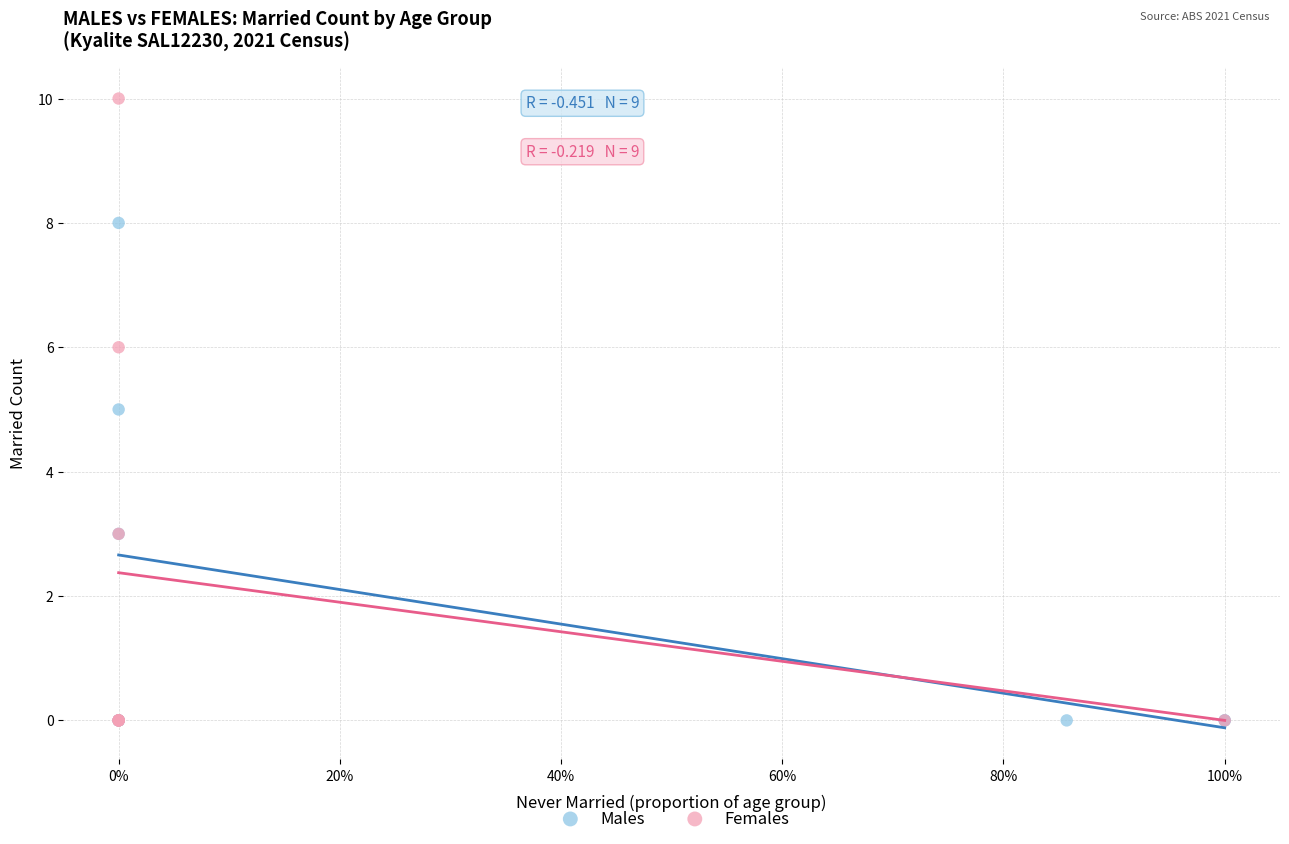

What are all the series names shown in the legend?

Males, Females